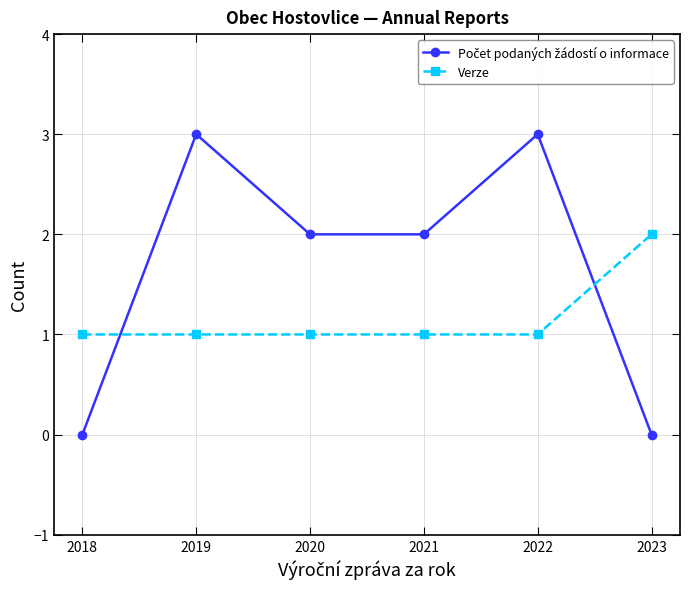

What is the total value across all series at 2021?

3